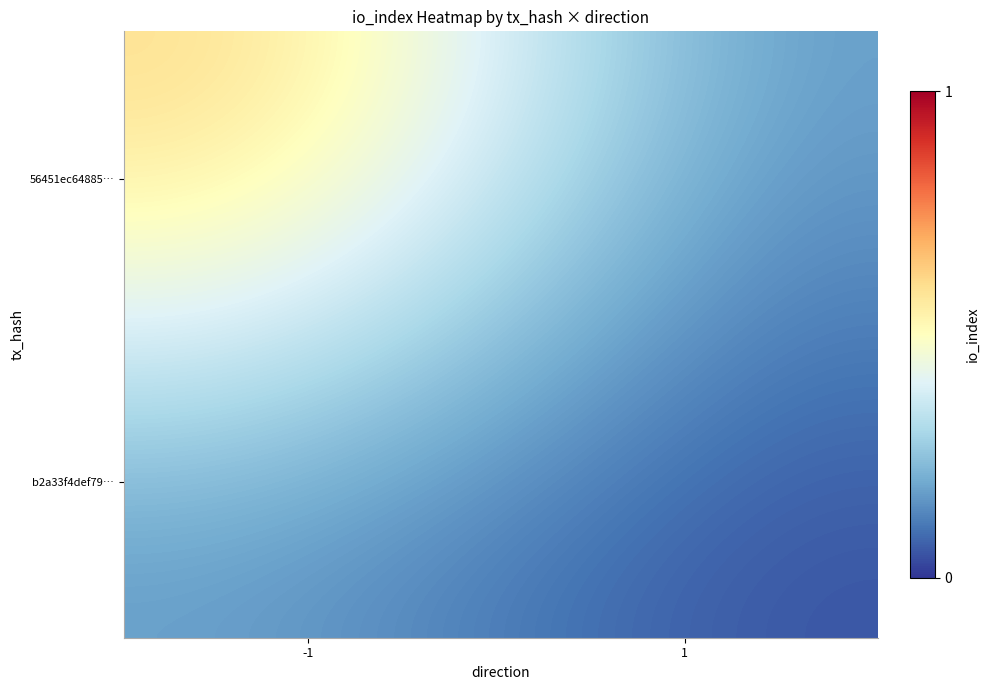

Reading left to right, list all the values displayed in this chart.

56451ec648850505abc15c4799f51b01bf74320: -1=1	1=0
b2a33f4def79237a22e5fc6e7a7856fc93e1551: -1=0	1=0